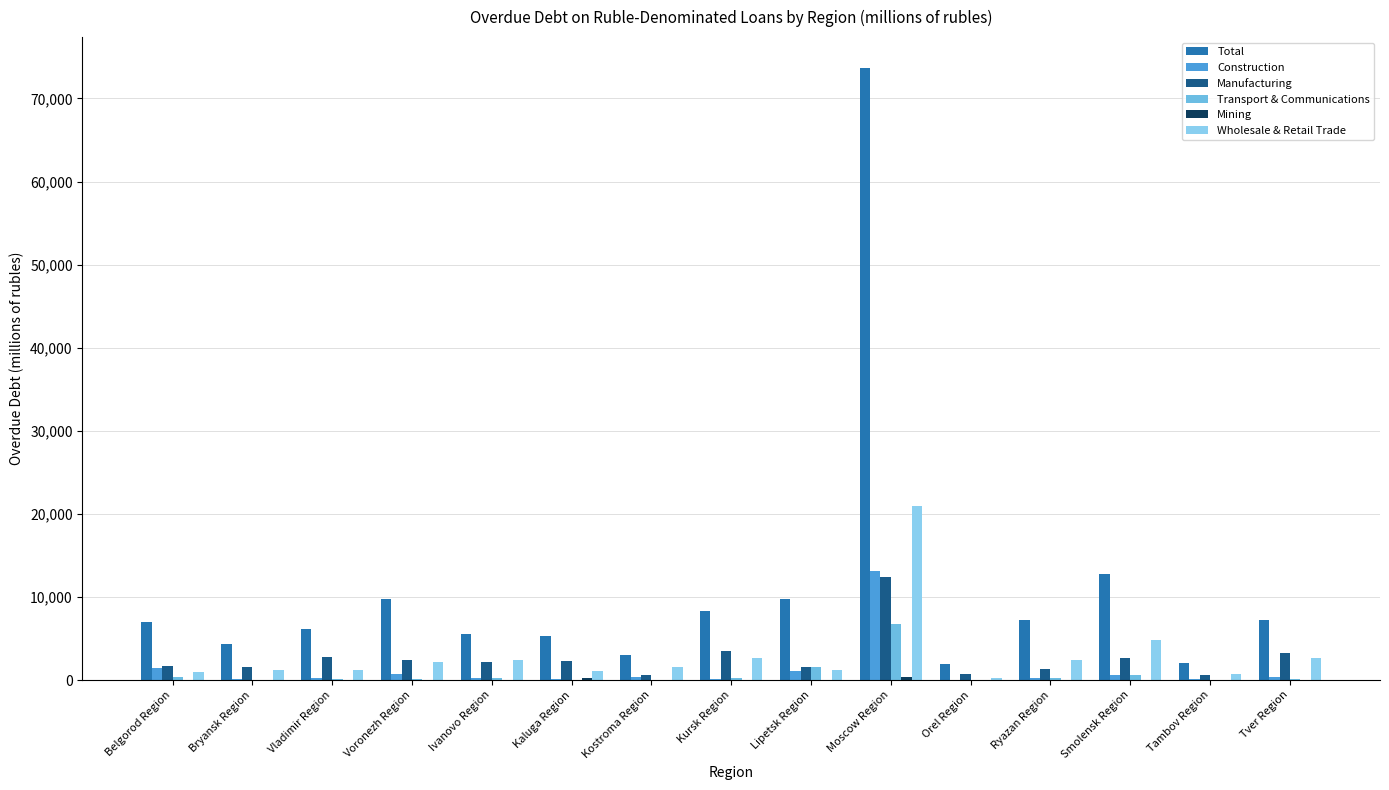

How many bars are there in each group?

6